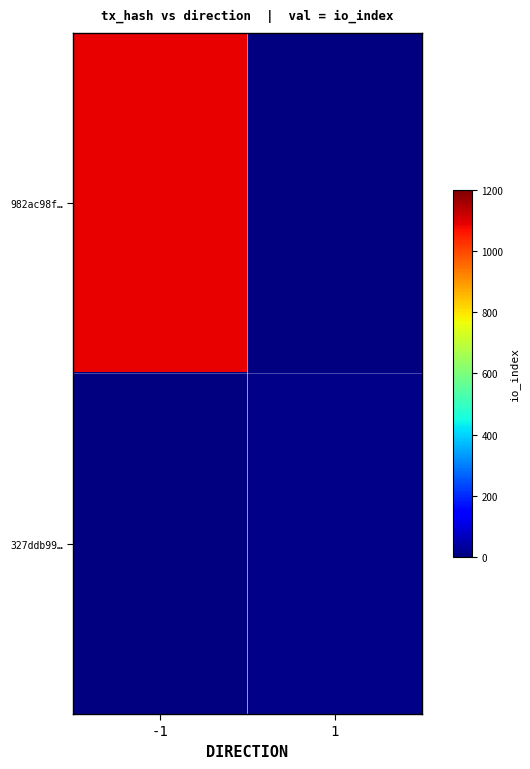

How many series are shown in this chart?

2